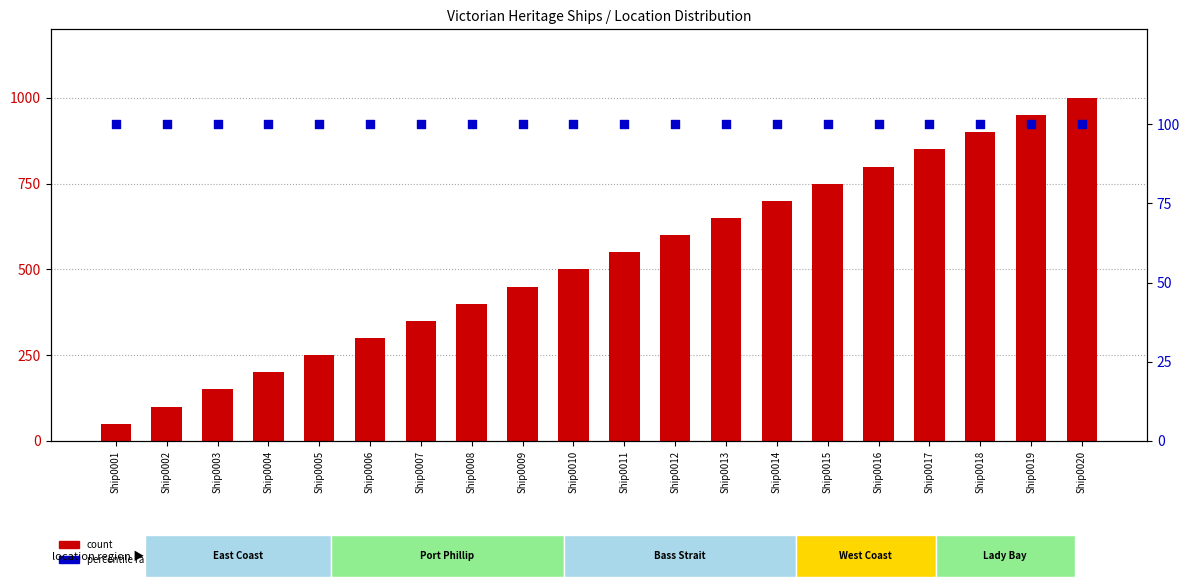

What are all the series names shown in the legend?

count, percentile rank within the sample